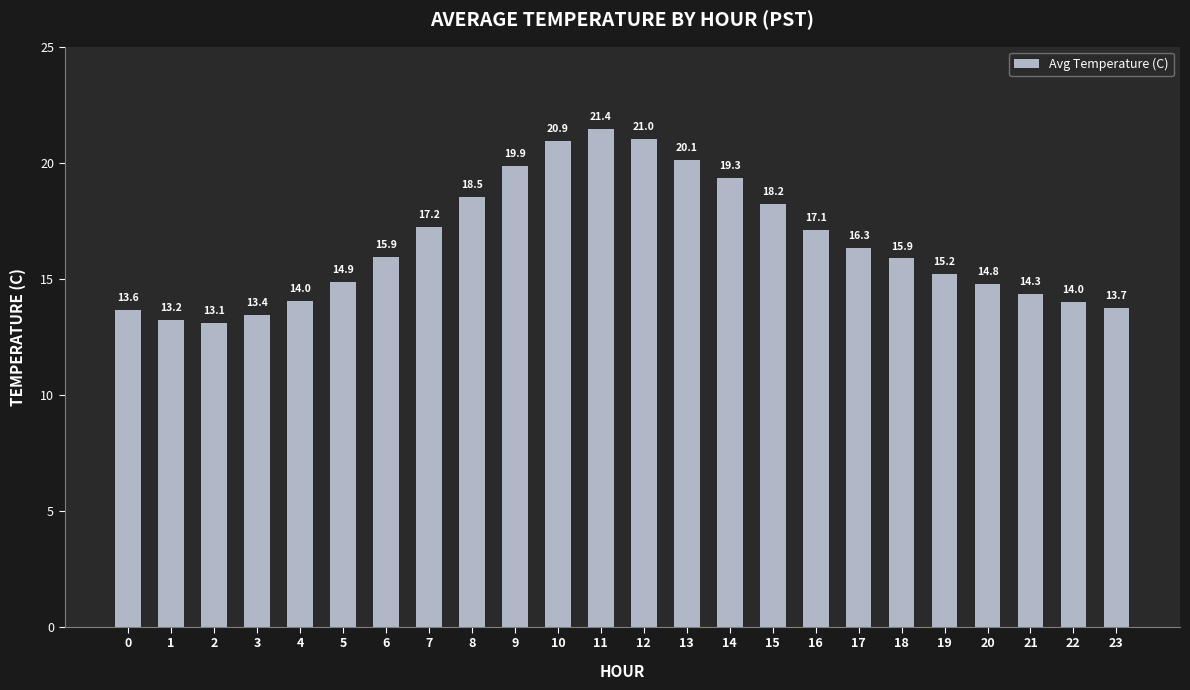

Which has a higher value, 16 or 0?

16